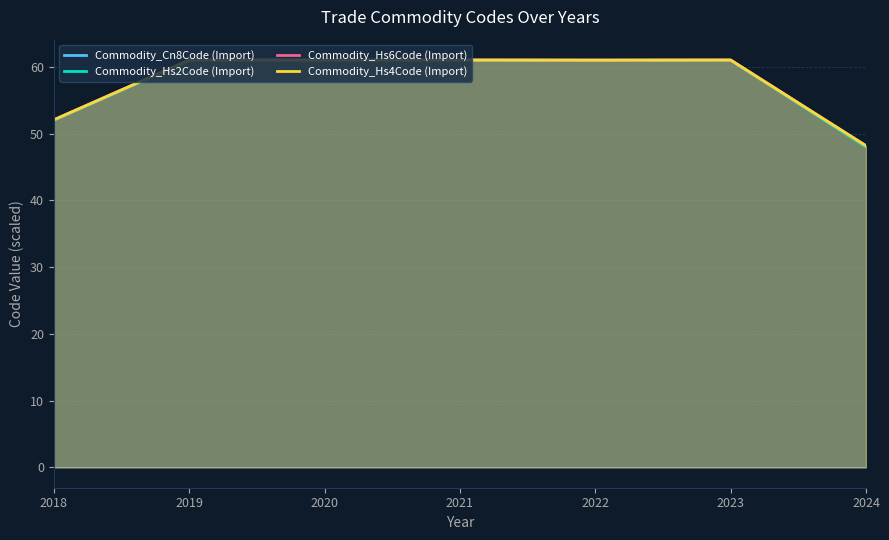

How many data points does each series have?

7